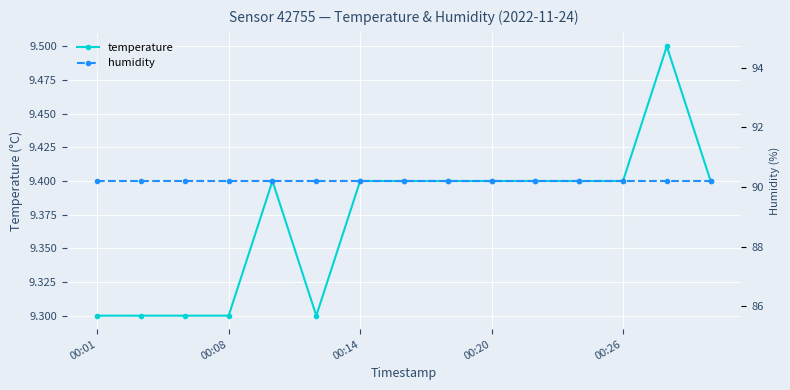

Read the temperature value at 00:01.

9.3